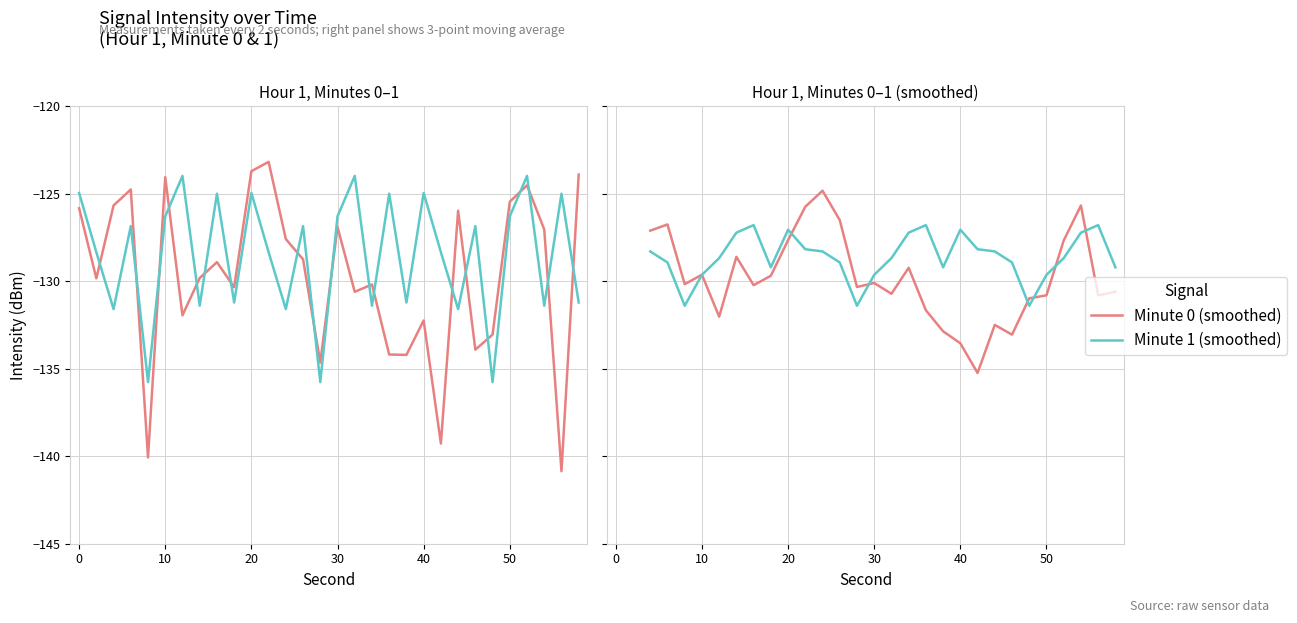

True or false: Min intensity (dBm) and Mean intensity (dBm) cross at least once.

False